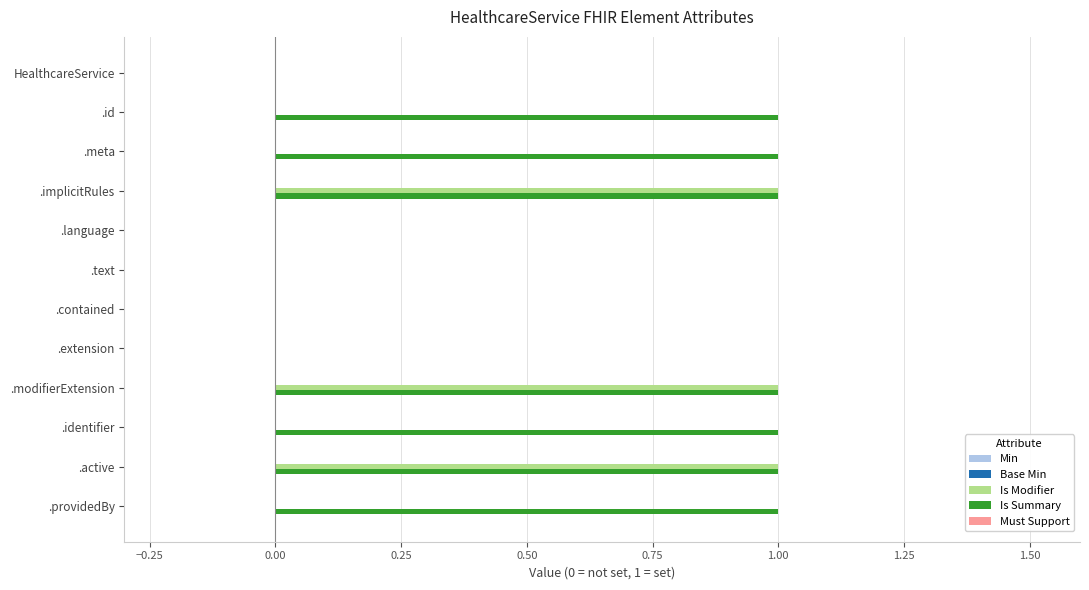

Is the value of Is Summary at .implicitRules greater than the value of Is Modifier at .text?

Yes